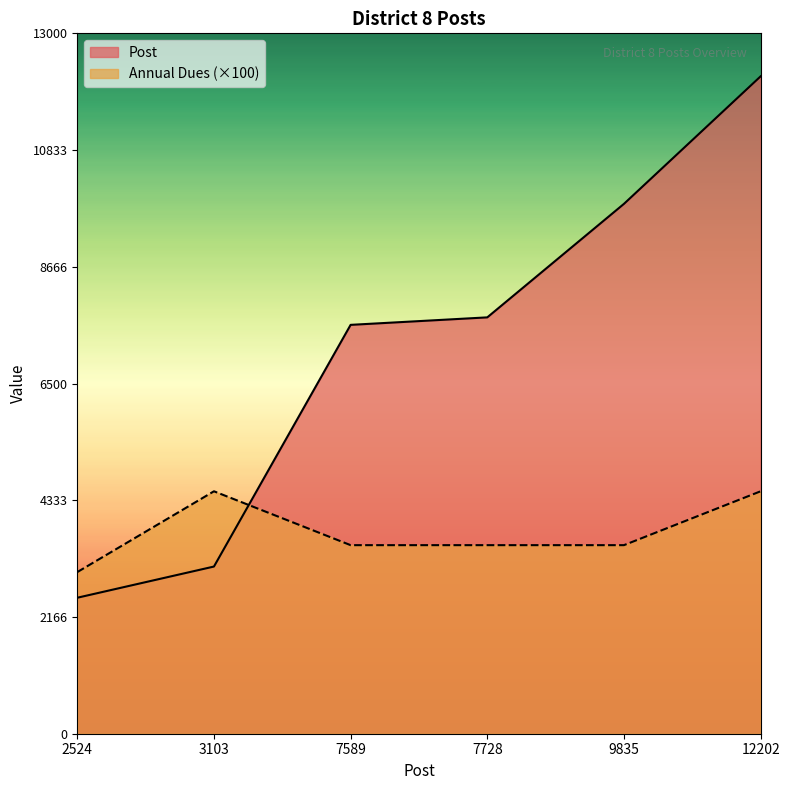

The Post series shows 7728 at 7728. True or false?

True